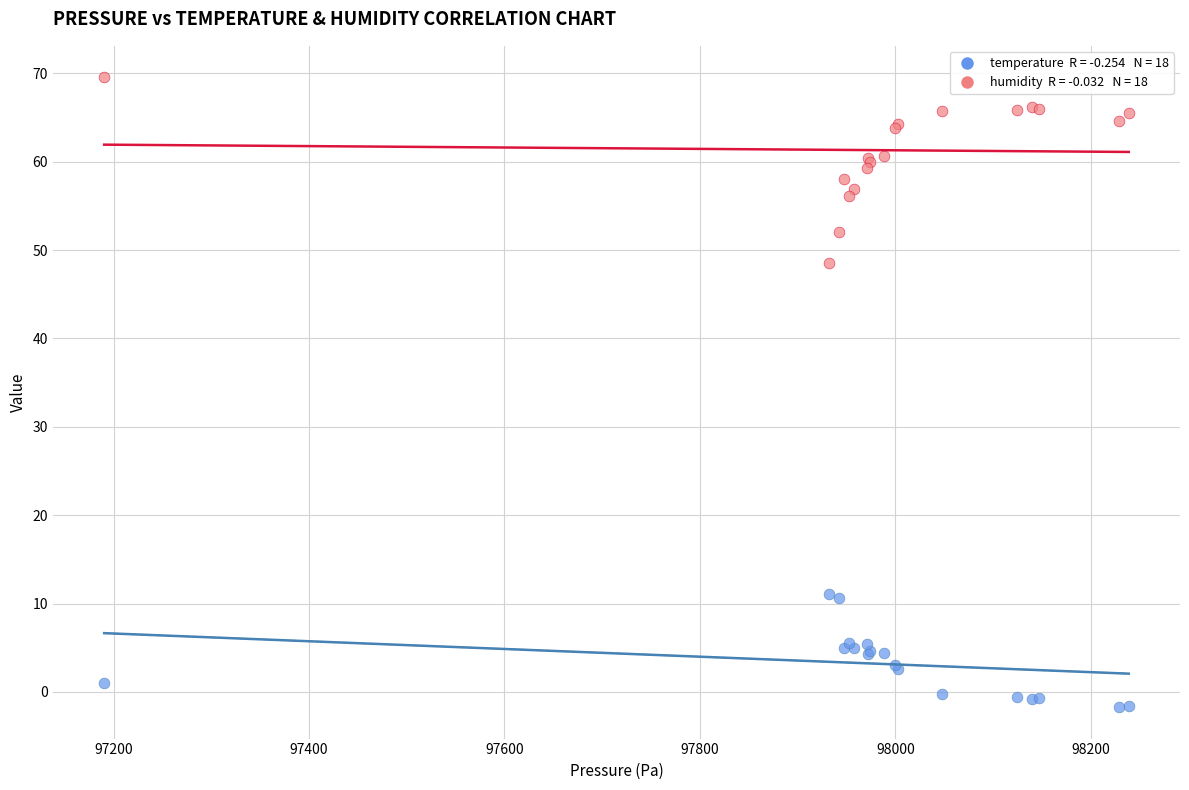

Across all series, what Y value is closest to 33?

48.6